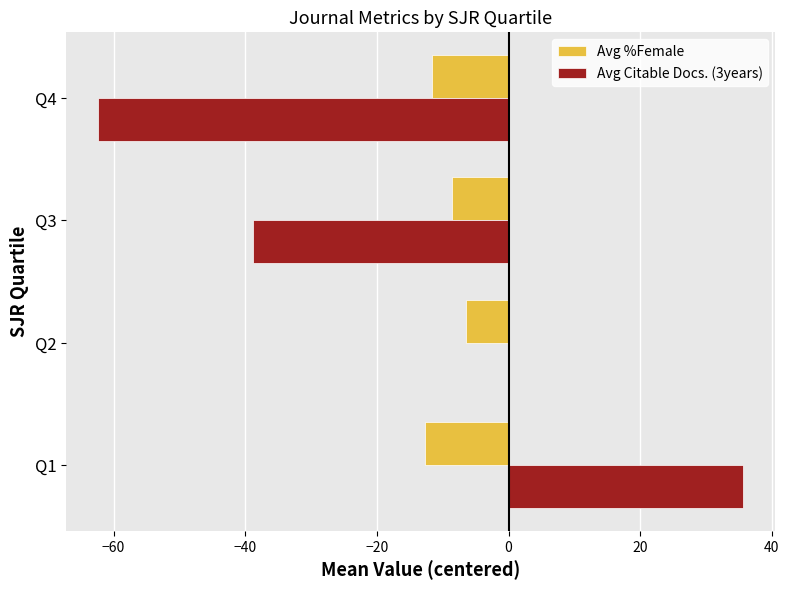

What are all the series names shown in the legend?

Avg %Female, Avg Citable Docs. (3years)